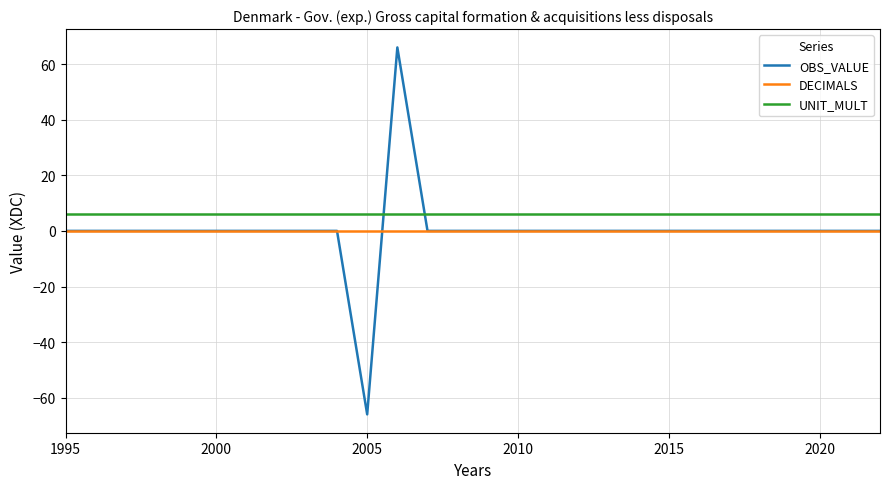

How many times do UNIT_MULT and OBS_VALUE cross each other?

2